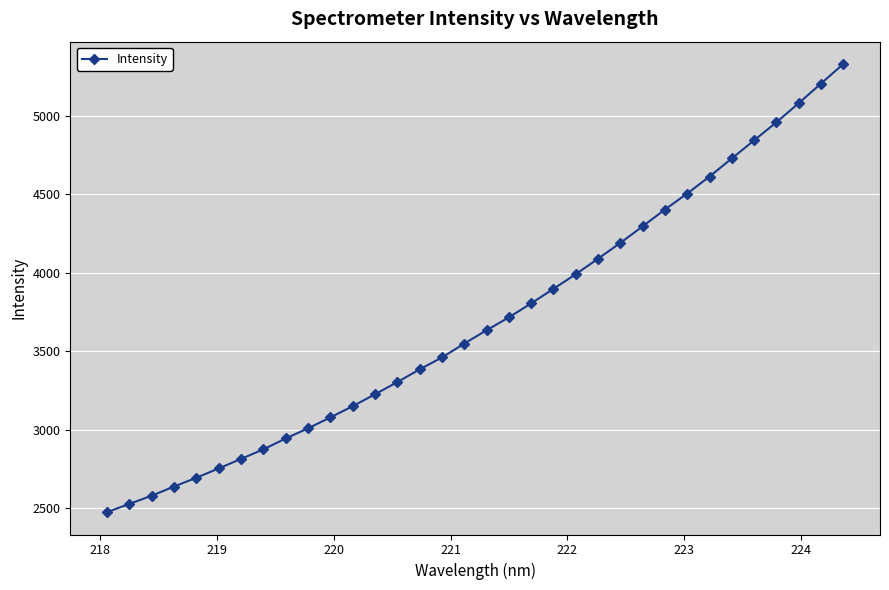

What is the average value?

3697.4